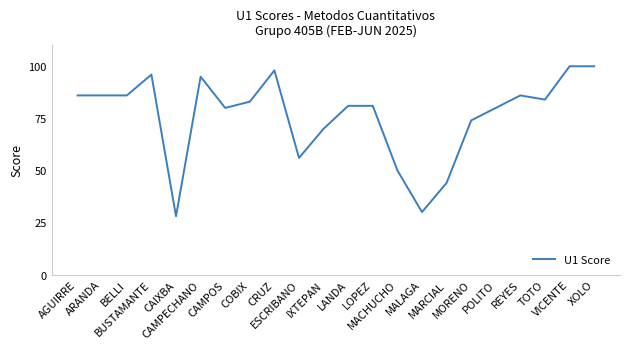

What is the change in value from MACHUCHO to VICENTE?

+50